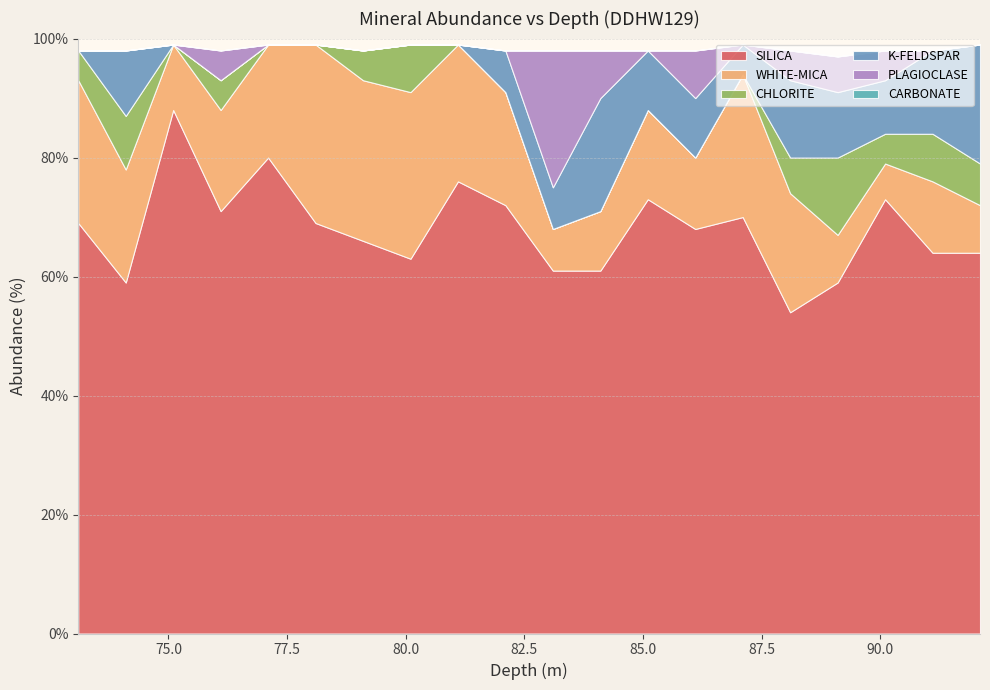

Reading left to right, transcribe all the data shown in this chart.

SILICA: 73.1=69	74.1=59	75.1=88	76.1=71	77.1=80	78.1=69	79.1=66	80.1=63	81.1=76	82.1=72	83.1=61	84.1=61	85.1=73	86.1=68	87.1=70	88.1=54	89.1=59	90.1=73	91.1=64	92.1=64
WHITE-MICA: 73.1=24	74.1=19	75.1=11	76.1=17	77.1=19	78.1=30	79.1=27	80.1=28	81.1=23	82.1=19	83.1=7	84.1=10	85.1=15	86.1=12	87.1=24	88.1=20	89.1=8	90.1=6	91.1=12	92.1=8
CHLORITE: 73.1=5	74.1=9	75.1=0	76.1=5	77.1=0	78.1=0	79.1=5	80.1=8	81.1=0	82.1=0	83.1=0	84.1=0	85.1=0	86.1=0	87.1=0	88.1=6	89.1=13	90.1=5	91.1=8	92.1=7
K-FELDSPAR: 73.1=0	74.1=11	75.1=0	76.1=0	77.1=0	78.1=0	79.1=0	80.1=0	81.1=0	82.1=7	83.1=7	84.1=19	85.1=10	86.1=10	87.1=5	88.1=13	89.1=11	90.1=9	91.1=14	92.1=20
PLAGIOCLASE: 73.1=0	74.1=0	75.1=0	76.1=5	77.1=0	78.1=0	79.1=0	80.1=0	81.1=0	82.1=0	83.1=23	84.1=8	85.1=0	86.1=8	87.1=0	88.1=5	89.1=6	90.1=5	91.1=0	92.1=0
CARBONATE: 73.1=0	74.1=0	75.1=0	76.1=0	77.1=0	78.1=0	79.1=0	80.1=0	81.1=0	82.1=0	83.1=0	84.1=0	85.1=0	86.1=0	87.1=0	88.1=0	89.1=0	90.1=0	91.1=0	92.1=0